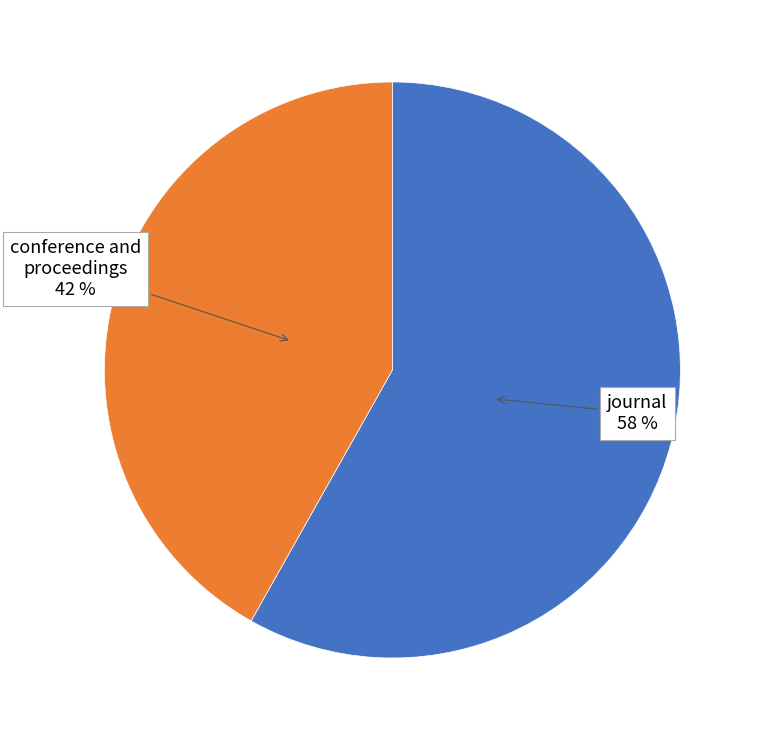

To the nearest percent, what is the average slice percentage?

50%